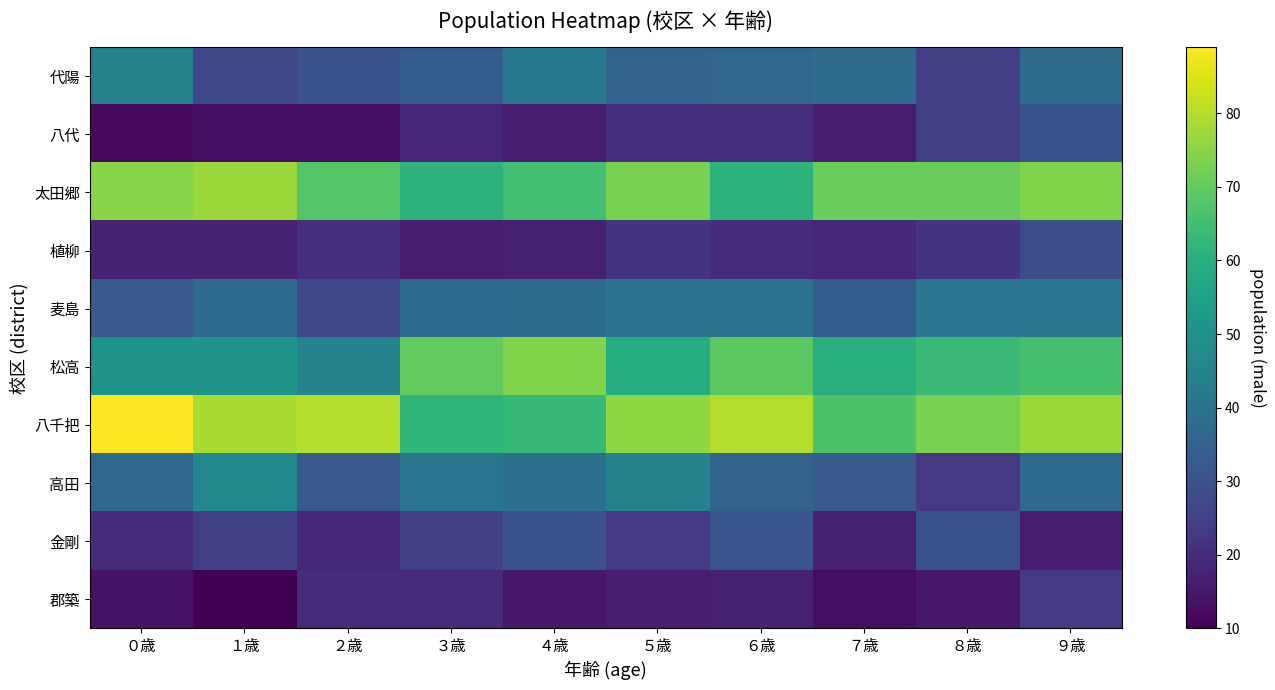

Which has a higher value, ５歳 or ７歳?

７歳